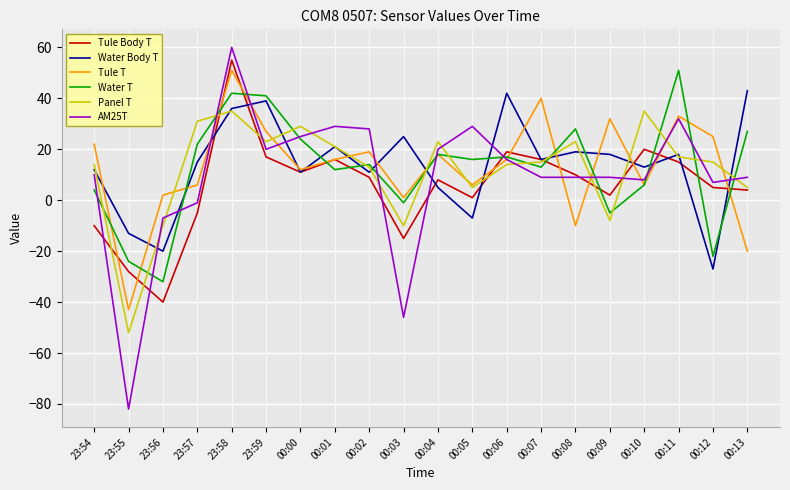

The Tule T series shows 6 at 23:57. True or false?

True